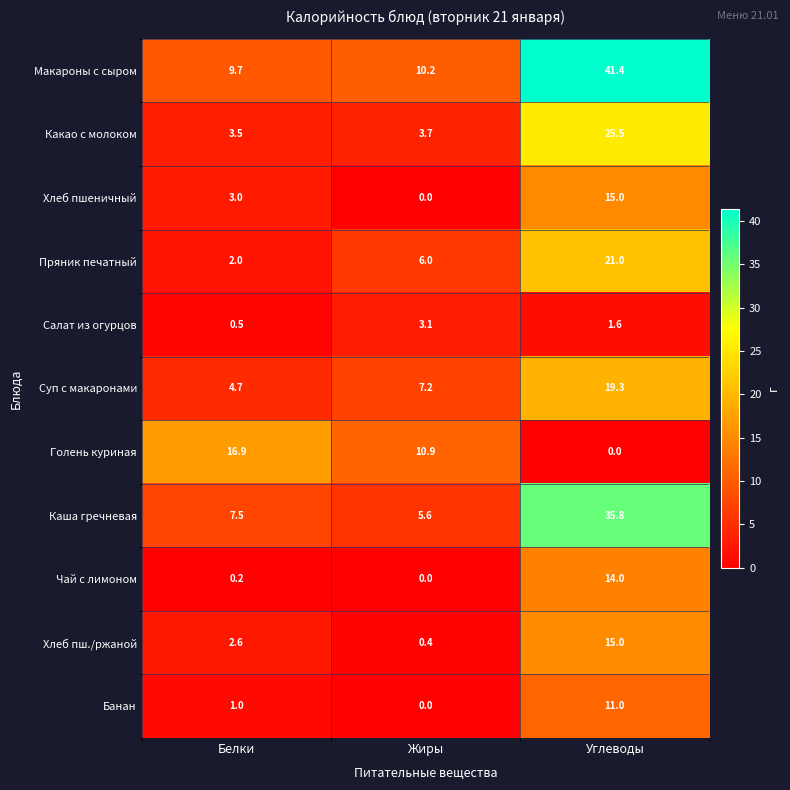

The value of Каша гречневая at Жиры is 9.0. True or false?

False